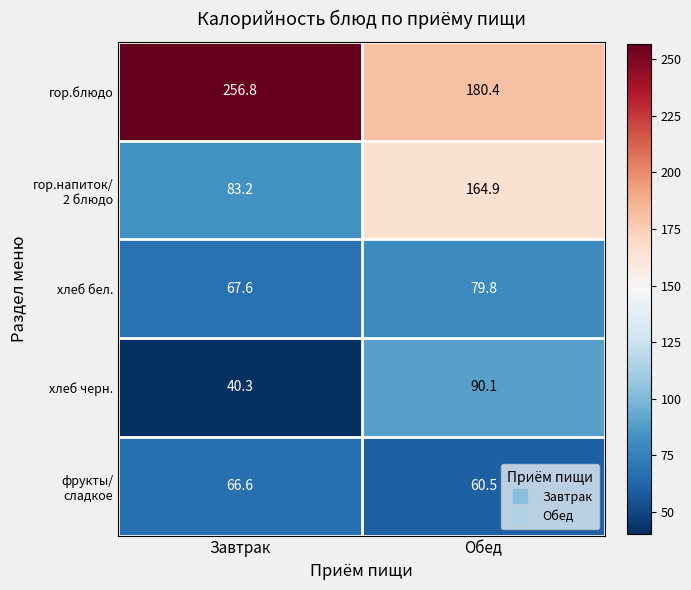

List the labels in order of хлеб черн. value, largest first.

Обед, Завтрак